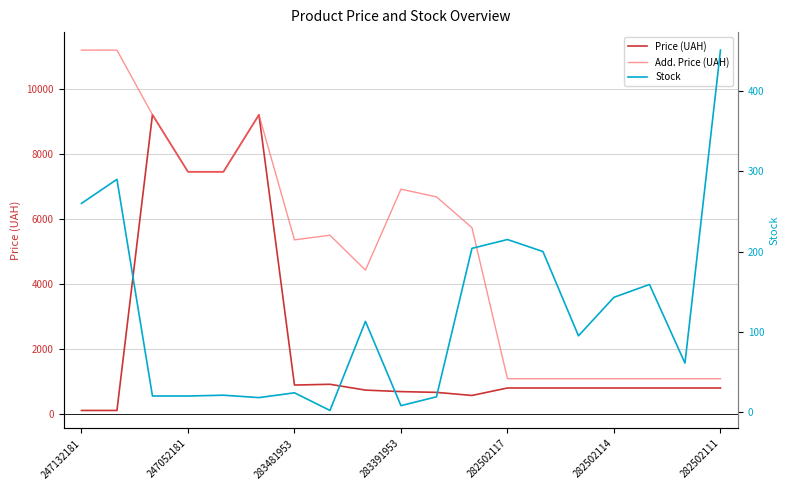

True or false: Price (UAH) and Stock cross at least once.

True